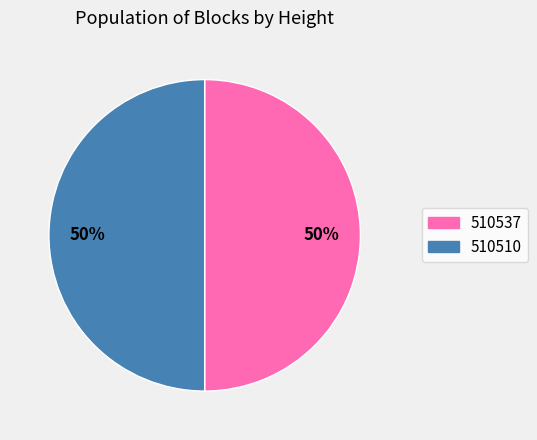

Combined, do 510537 and 510510 account for over 50%?

Yes